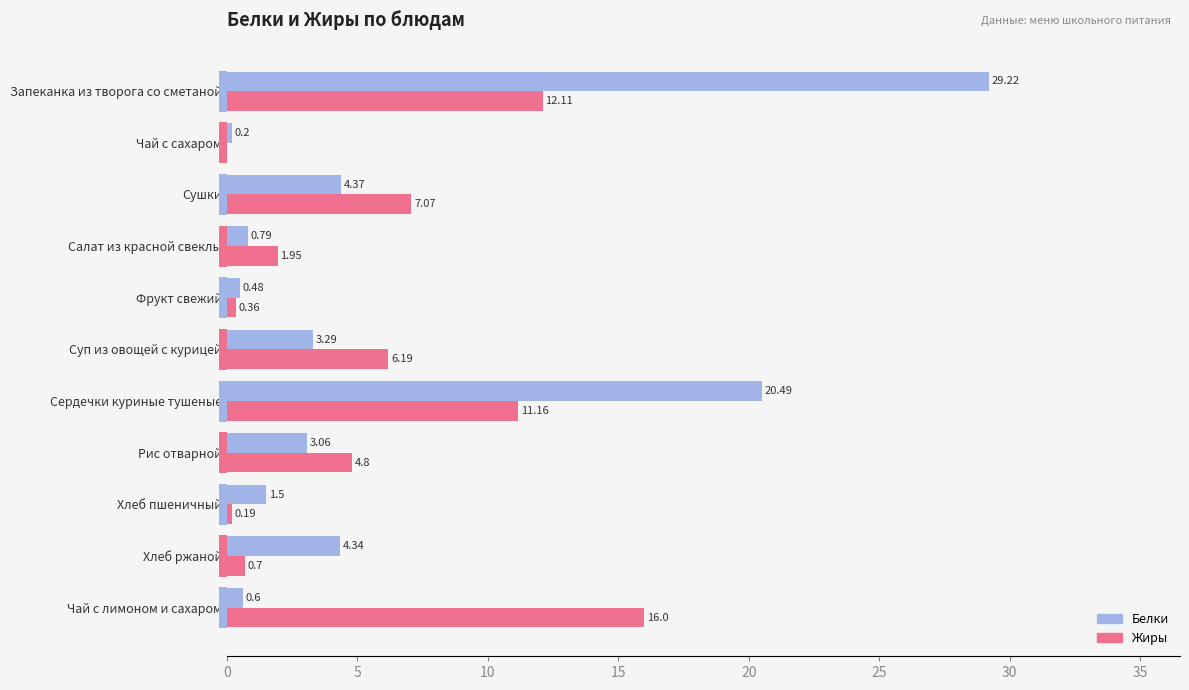

At Хлеб ржаной, list the series in order from largest to smallest.

Белки, Жиры